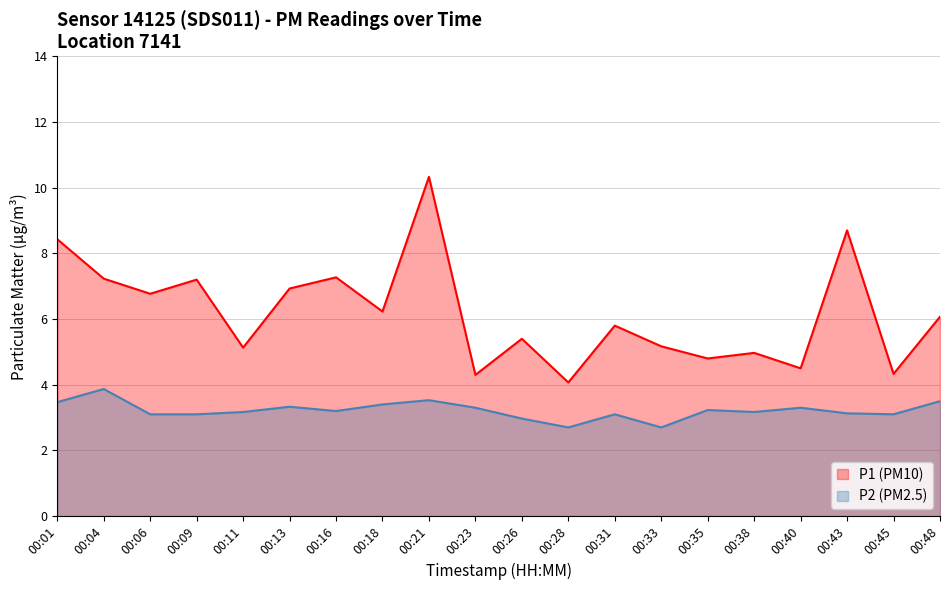

At how many categories does at least one series exceed 6?

10